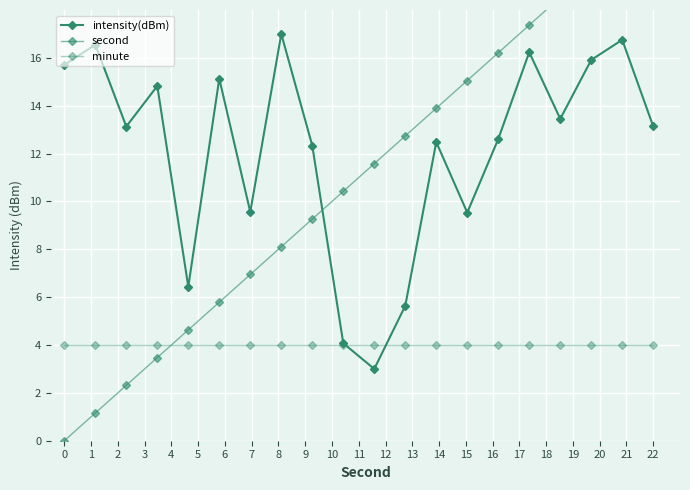

In intensity(dBm), how many points are higher than both neighbors (excluding endpoints)?

7